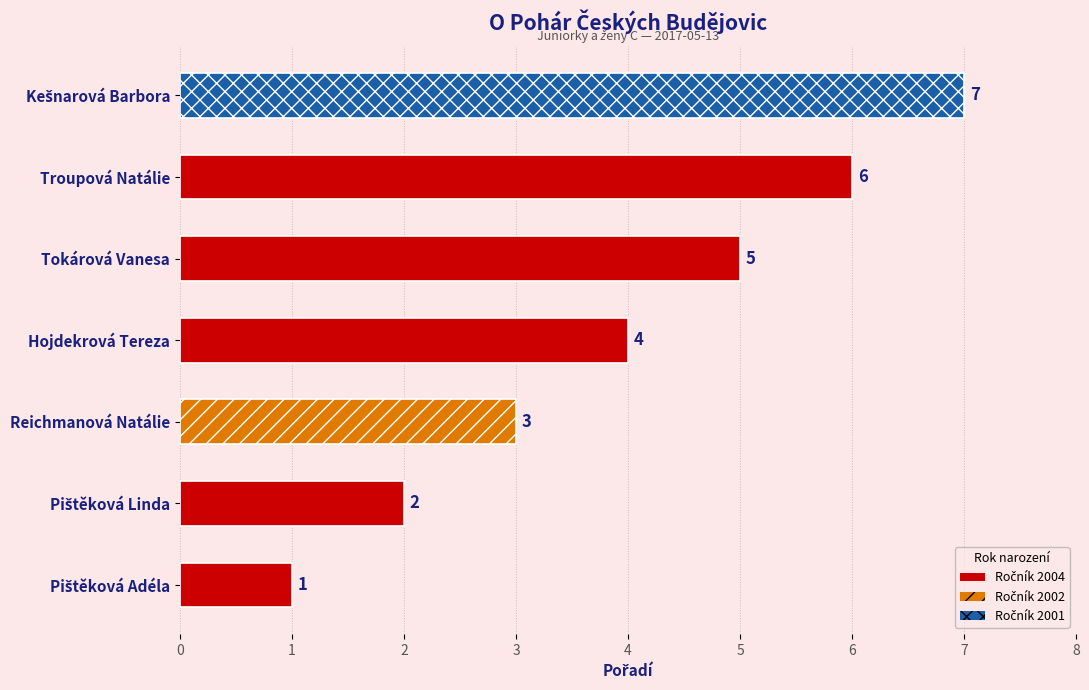

Which has a higher value, Hojdekrová Tereza or Reichmanová Natálie?

Hojdekrová Tereza